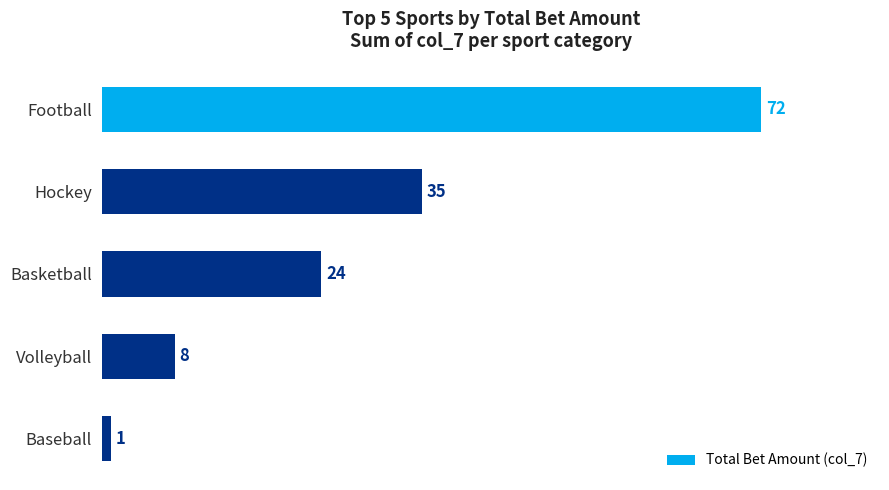

The value at Volleyball is 8. True or false?

True